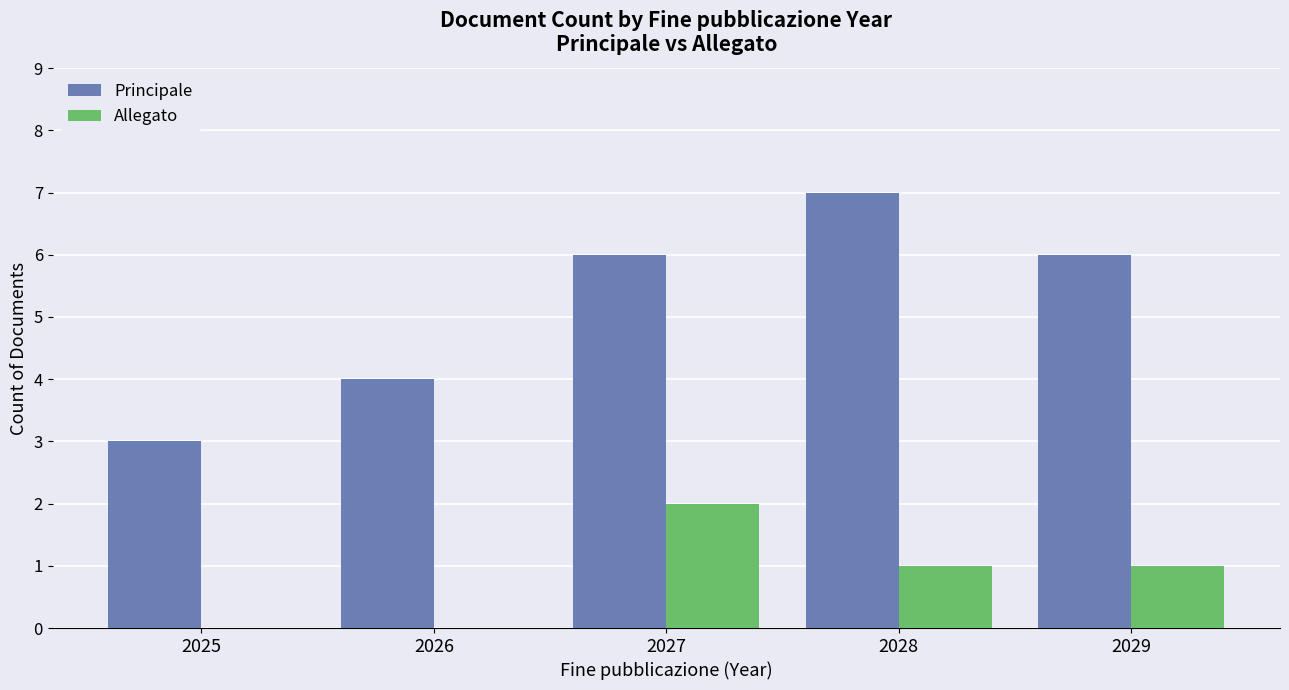

Which series has the largest total across all categories?

Principale